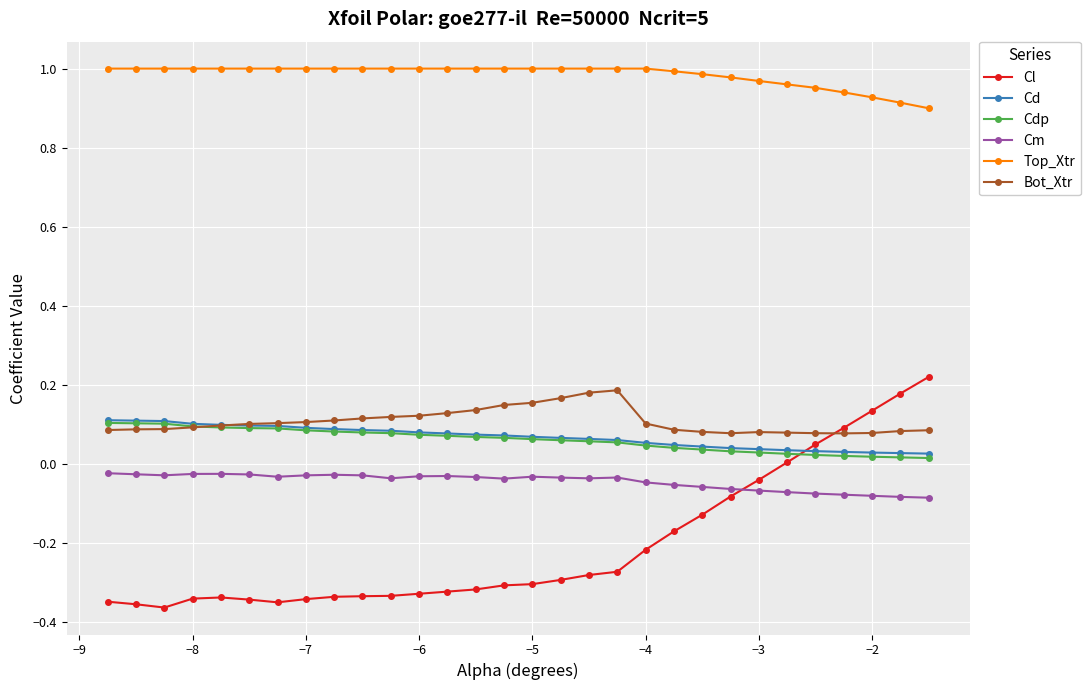

Which series has the largest total across all categories?

Top_Xtr